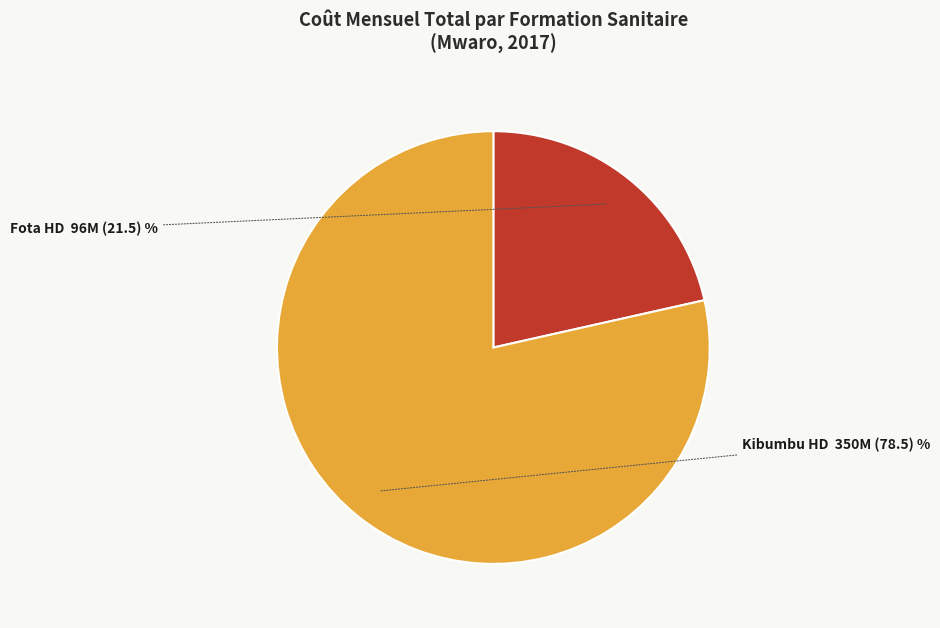

Does any single category account for the majority?

Yes